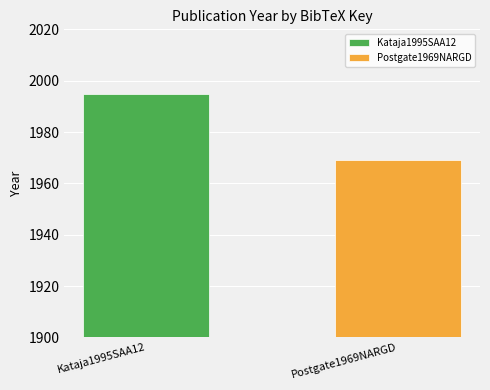

Which category has the lowest value across all series?

Postgate1969NARGD